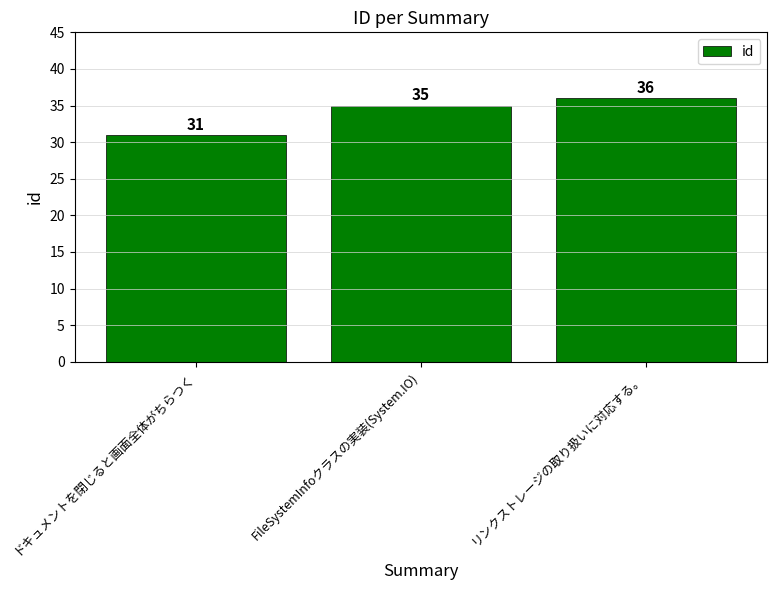

Does the chart contain stacked bars?

No